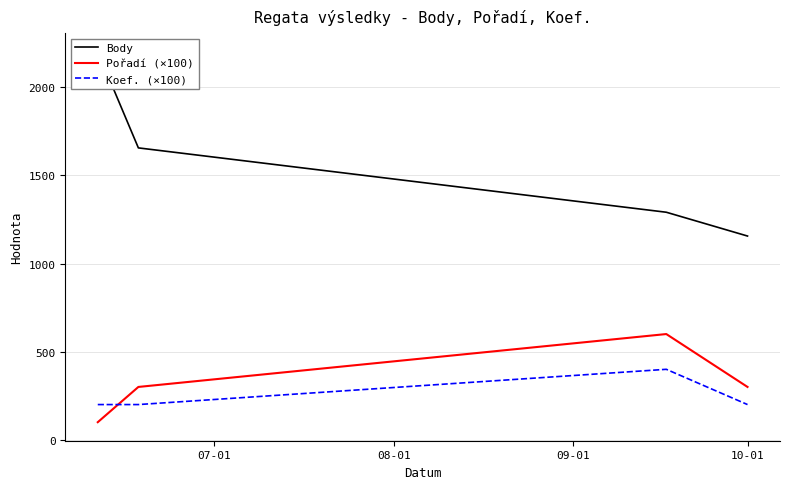

What is the highest value of the Body series?

2202